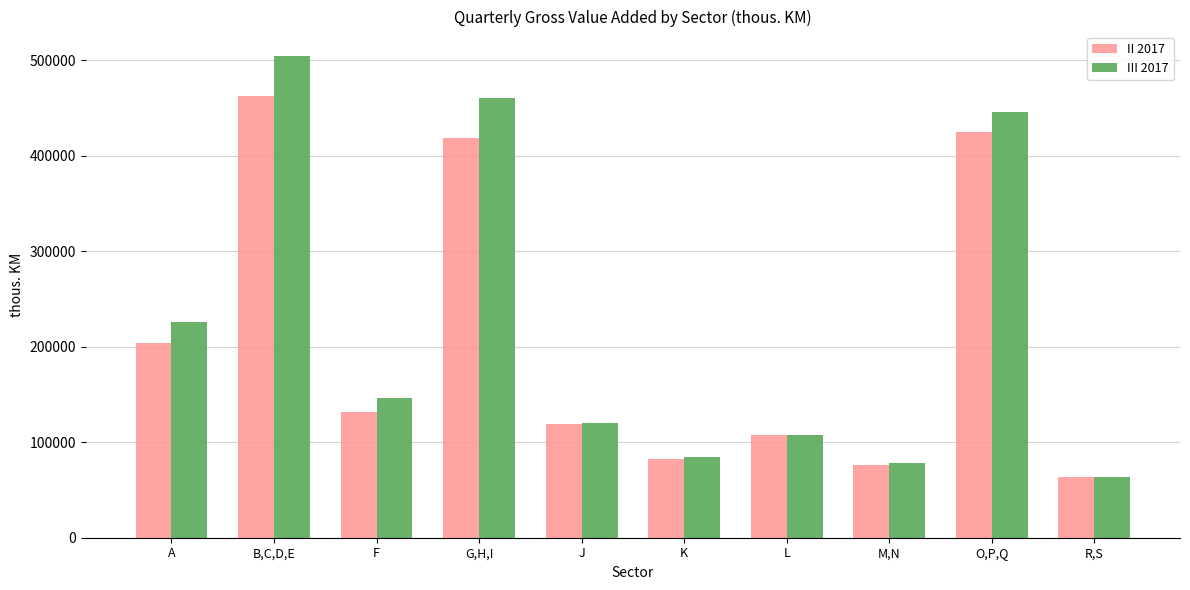

How many bars are there in total?

20